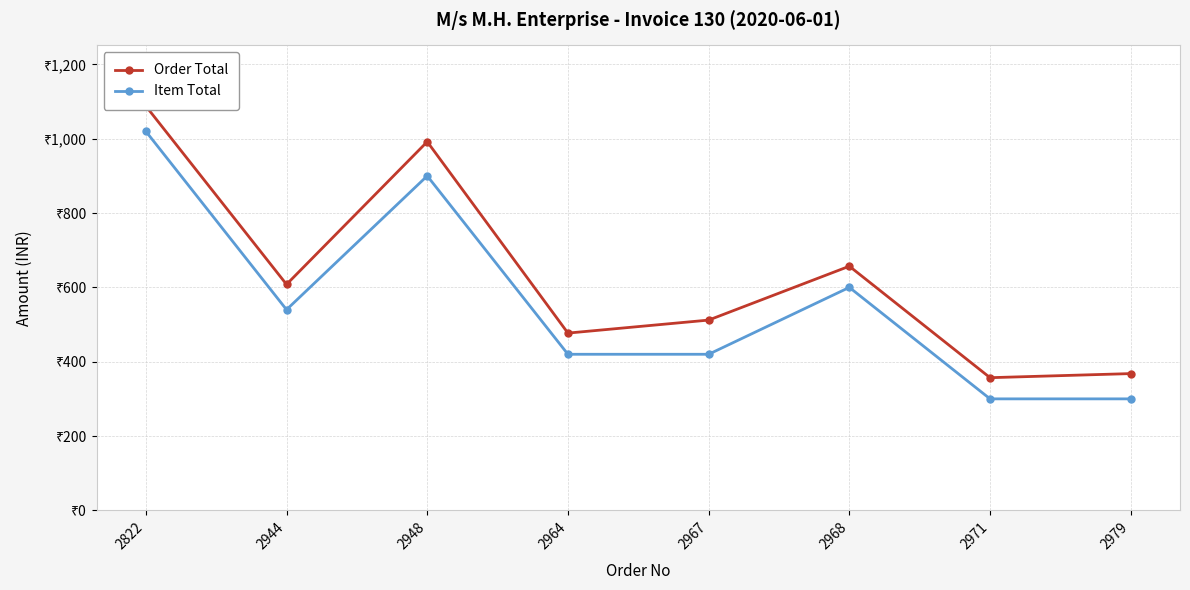

What is the sum of all Order Total values?

5059